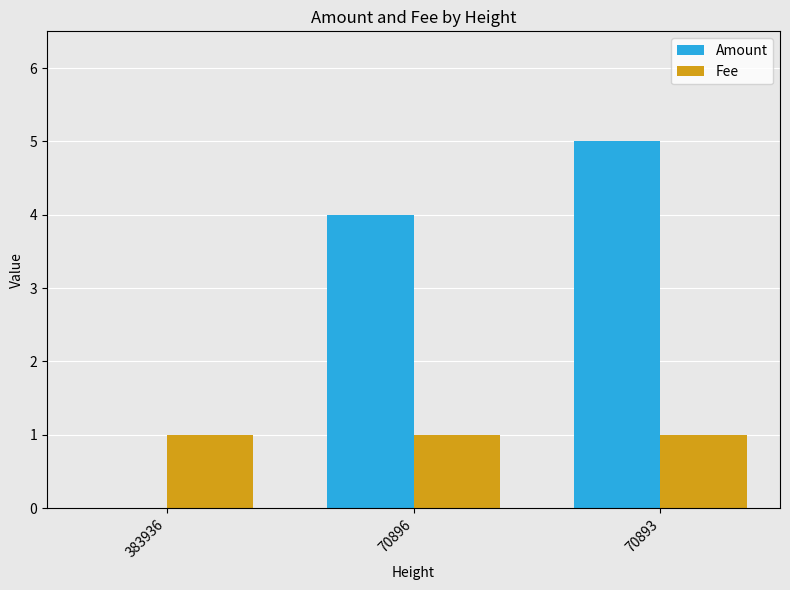

Are the bars grouped side by side (vs. stacked)?

Yes